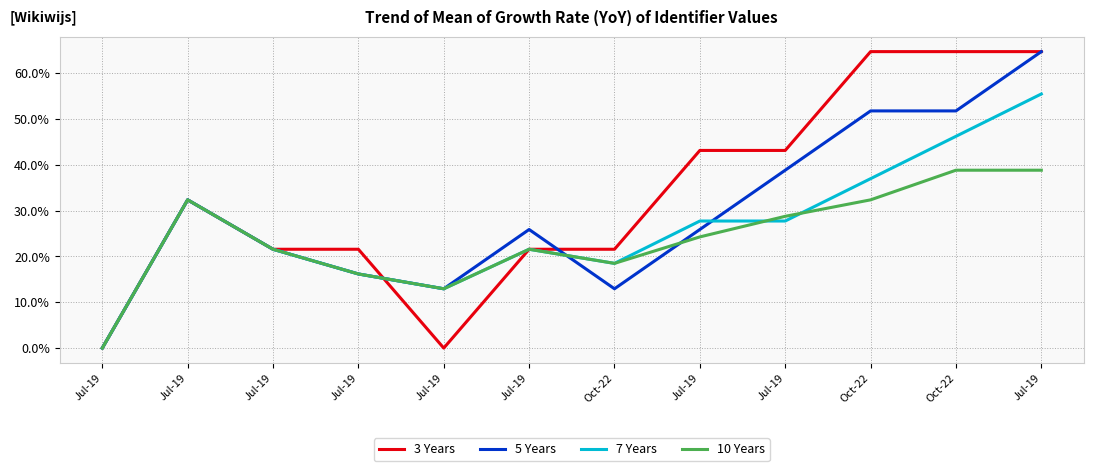

Which series has the largest range (max minus min)?

3 Years